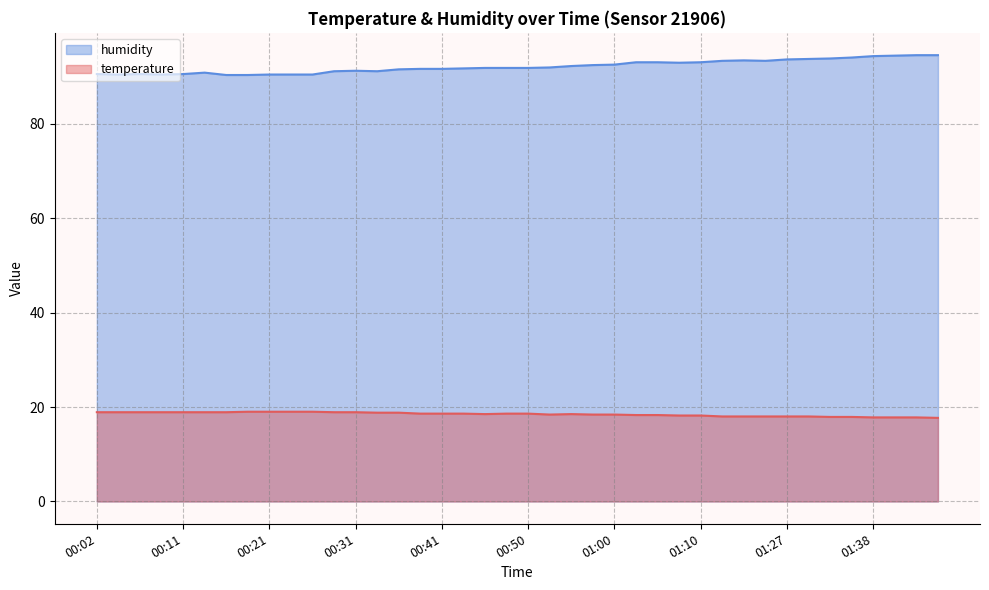

The value of temperature at 01:00 is 24.7. True or false?

False